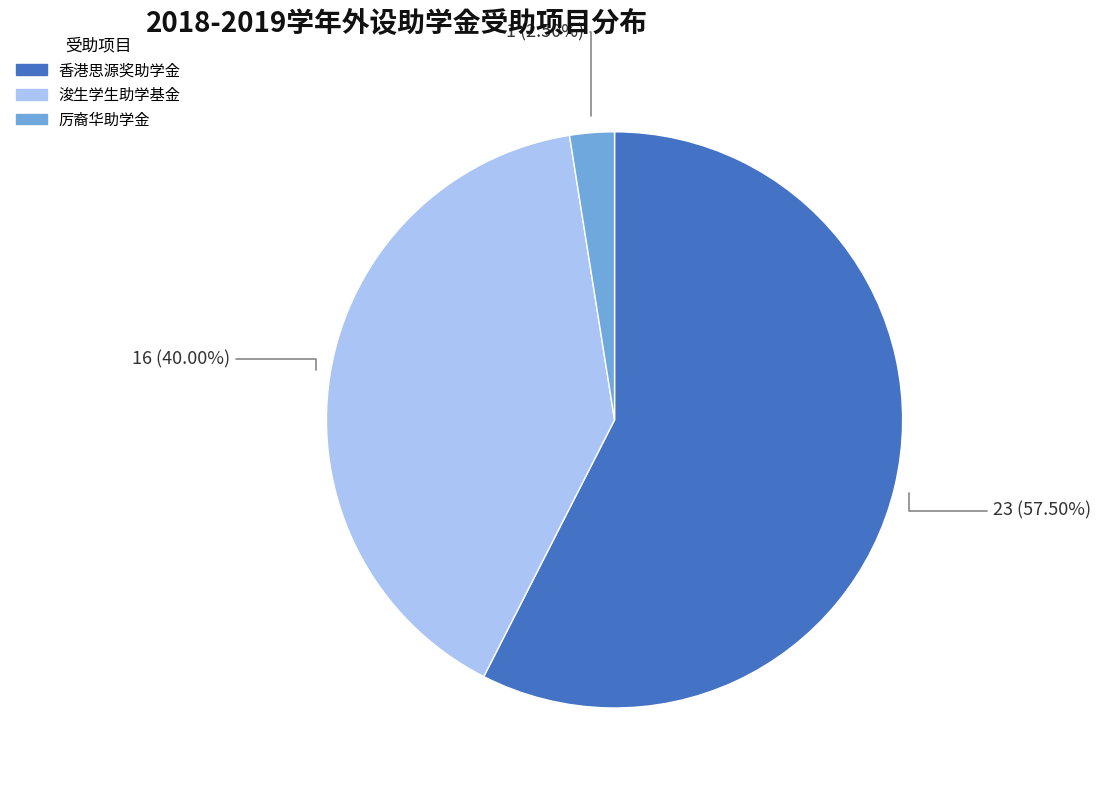

What percentage is NOT represented by 香港思源奖助学金?

42.5%